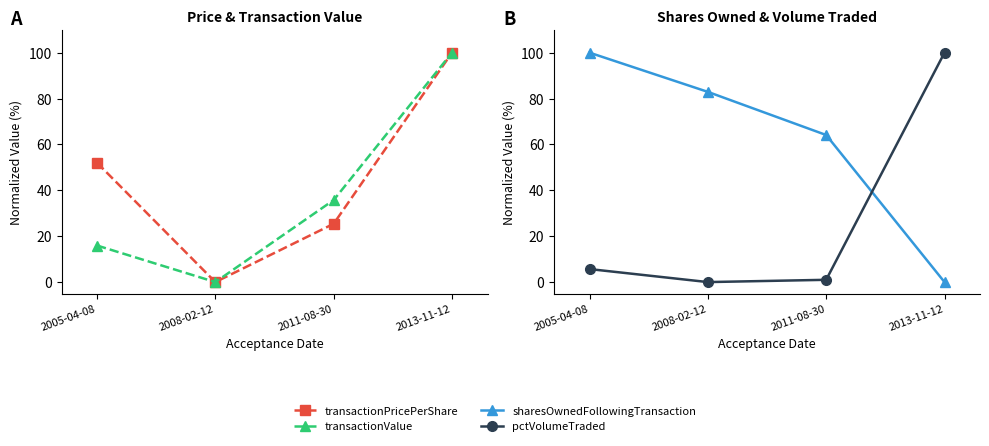

At which category does the chart reach its minimum across all series?

2008-02-12